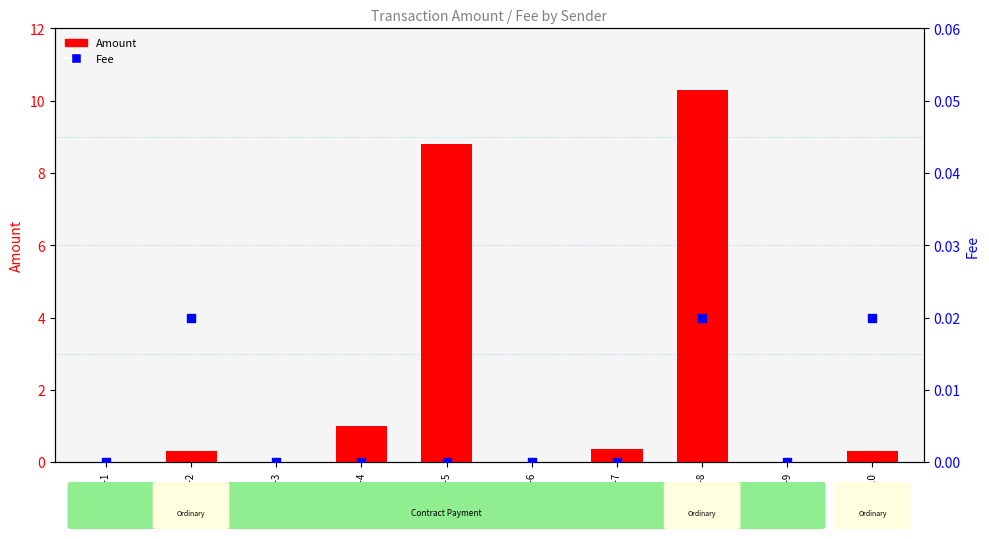

Is the value of Amount at TX-3 greater than the value of Fee at TX-8?

No